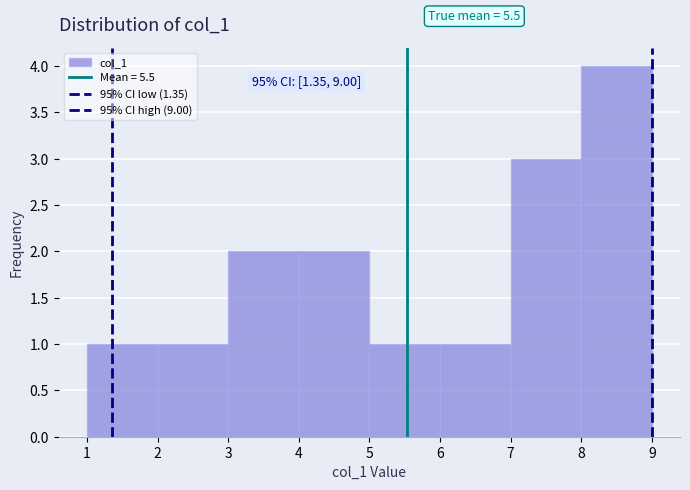

Which range on the x-axis has the tallest bar?

8 to 9